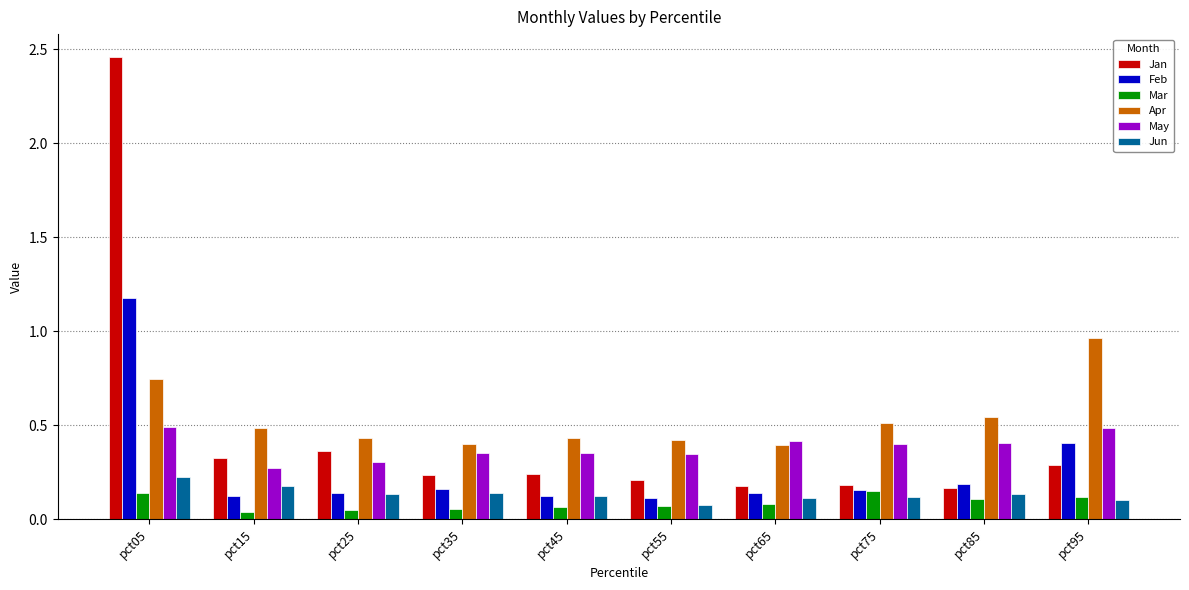

List the series in order of their peak value, lowest first.

Mar, Jun, May, Apr, Feb, Jan